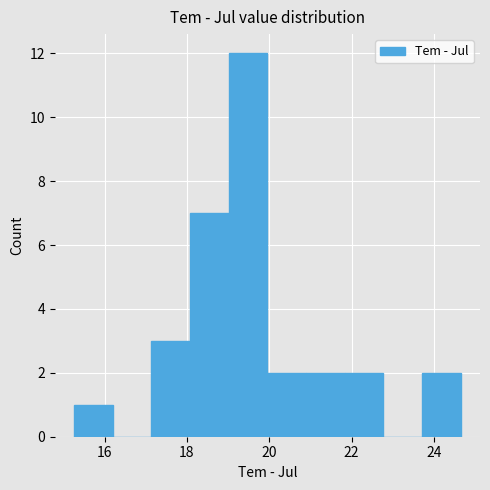

Reading left to right, list every bar in this chart as the range it spans on the x-axis followed by its height. Neither the bar edges nor the heights are printed on the chart, so give them approximately, as read against the axes.

15.2 to 16.2: 1
16.2 to 17.2: 0
17.2 to 18.0: 3
18.0 to 19.0: 7
19.0 to 20.0: 12
20.0 to 20.8: 2
20.8 to 21.8: 2
21.8 to 22.8: 2
22.8 to 23.8: 0
23.8 to 24.6: 2